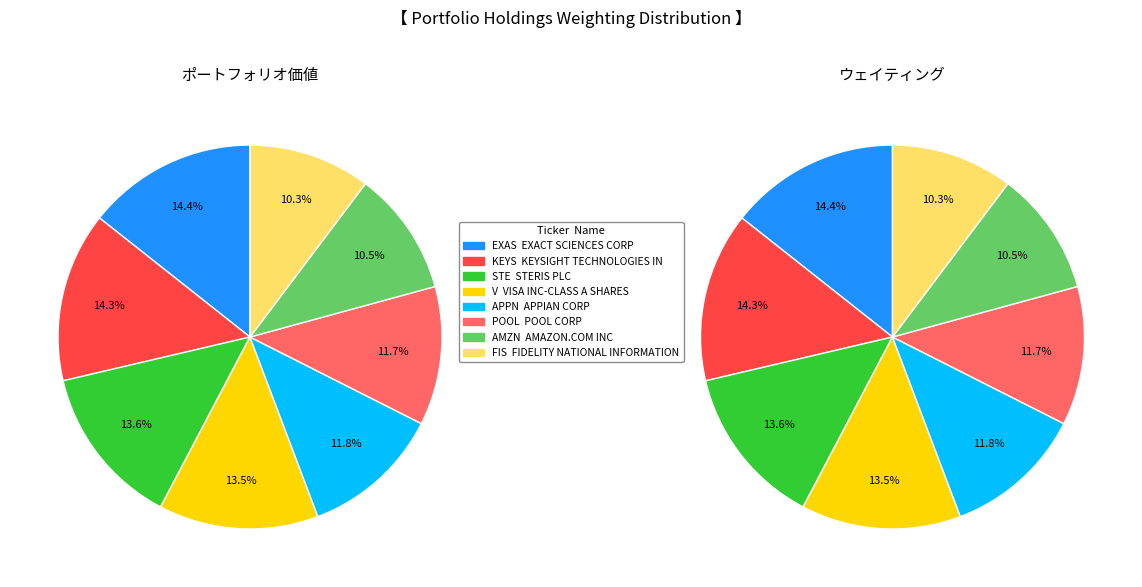

Rank the categories by value from lowest to highest.

FIDELITY NATIONAL INFORMATION, AMAZON.COM INC, POOL CORP, APPIAN CORP, VISA INC-CLASS A SHARES, STERIS PLC, KEYSIGHT TECHNOLOGIES IN, EXACT SCIENCES CORP